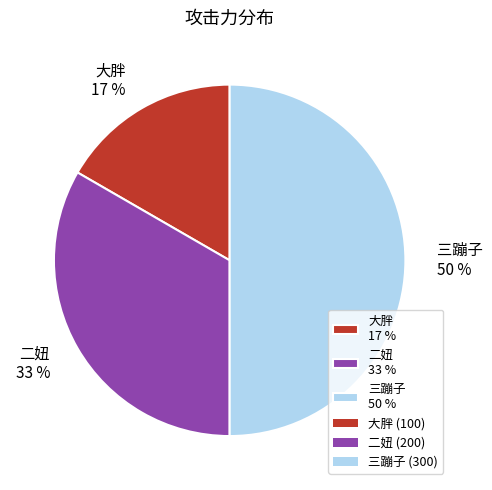

Does 二妞 33 % account for over 50% of the chart?

No